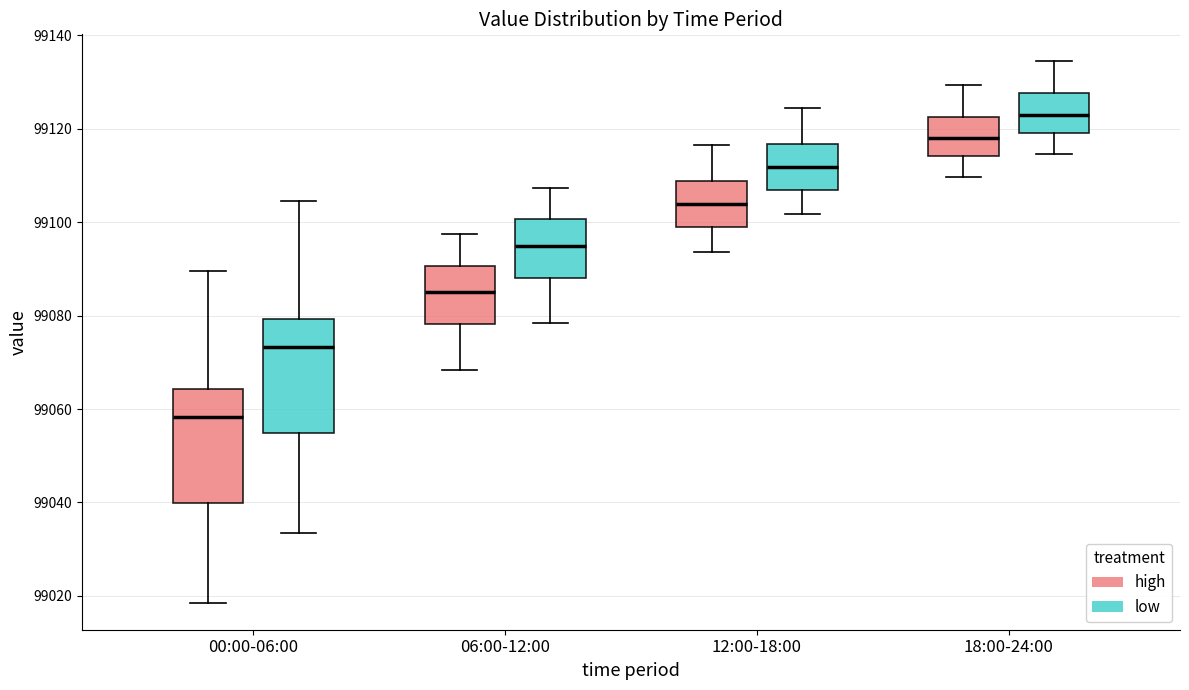

Where is the lower edge of the box for 00:00-06:00 (low) on the y-axis? The values are not printed on the chart, so give them approximately, as read against the axis.

99054